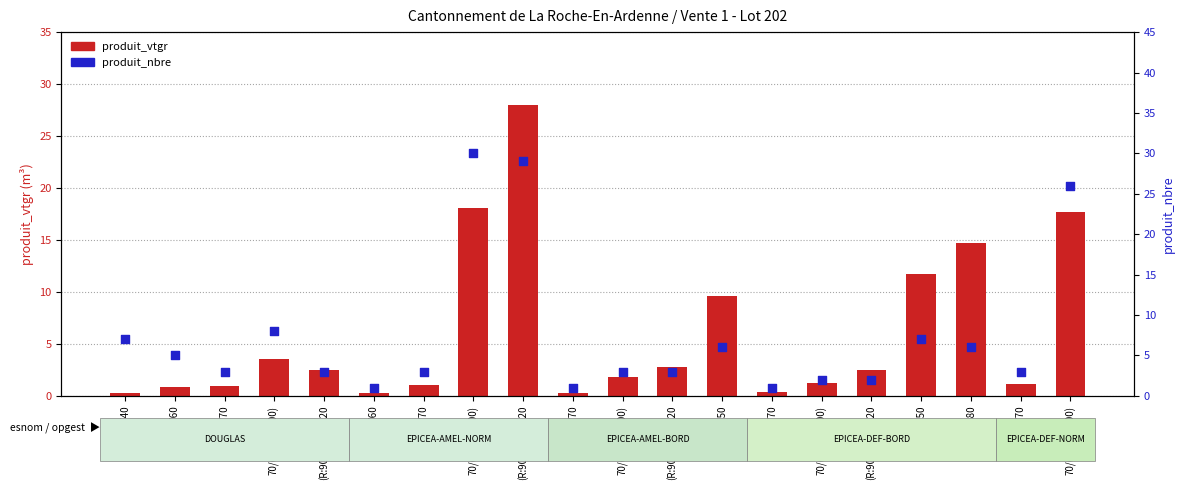

Which series contains the highest Y value?

produit_nbre